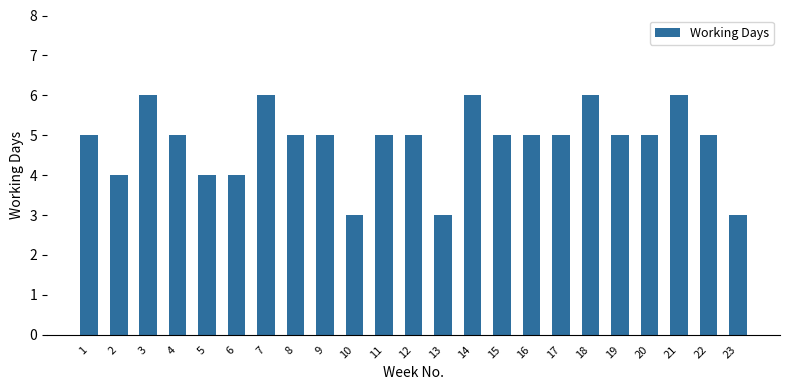

How many series are shown in this chart?

1